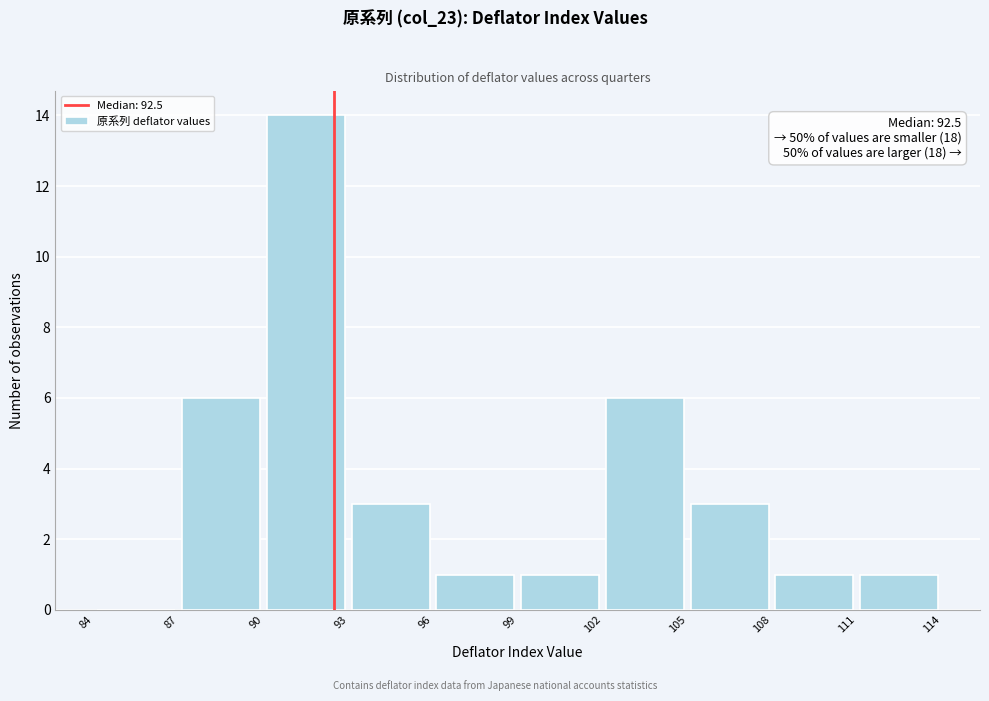

Which range on the x-axis has the tallest bar?

90 to 93